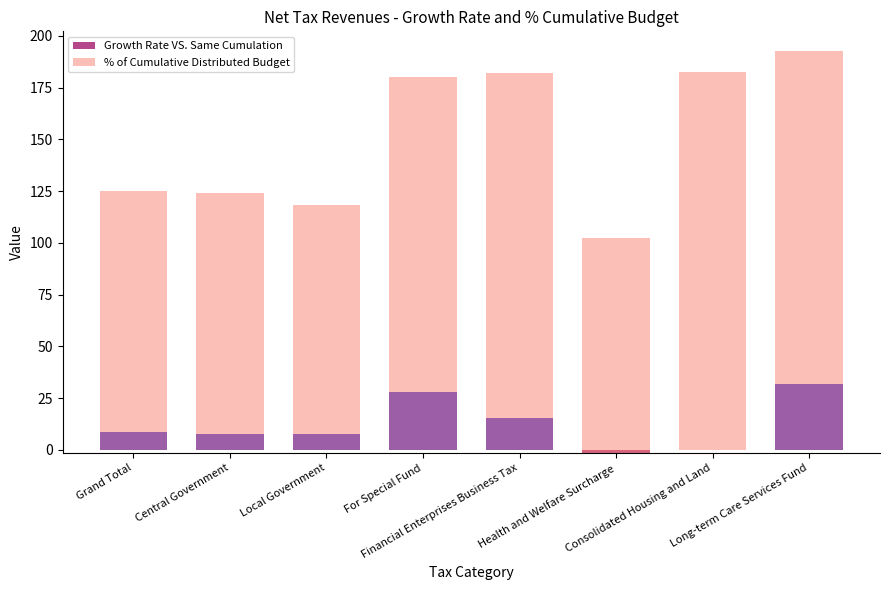

How many bars are there in total?

16